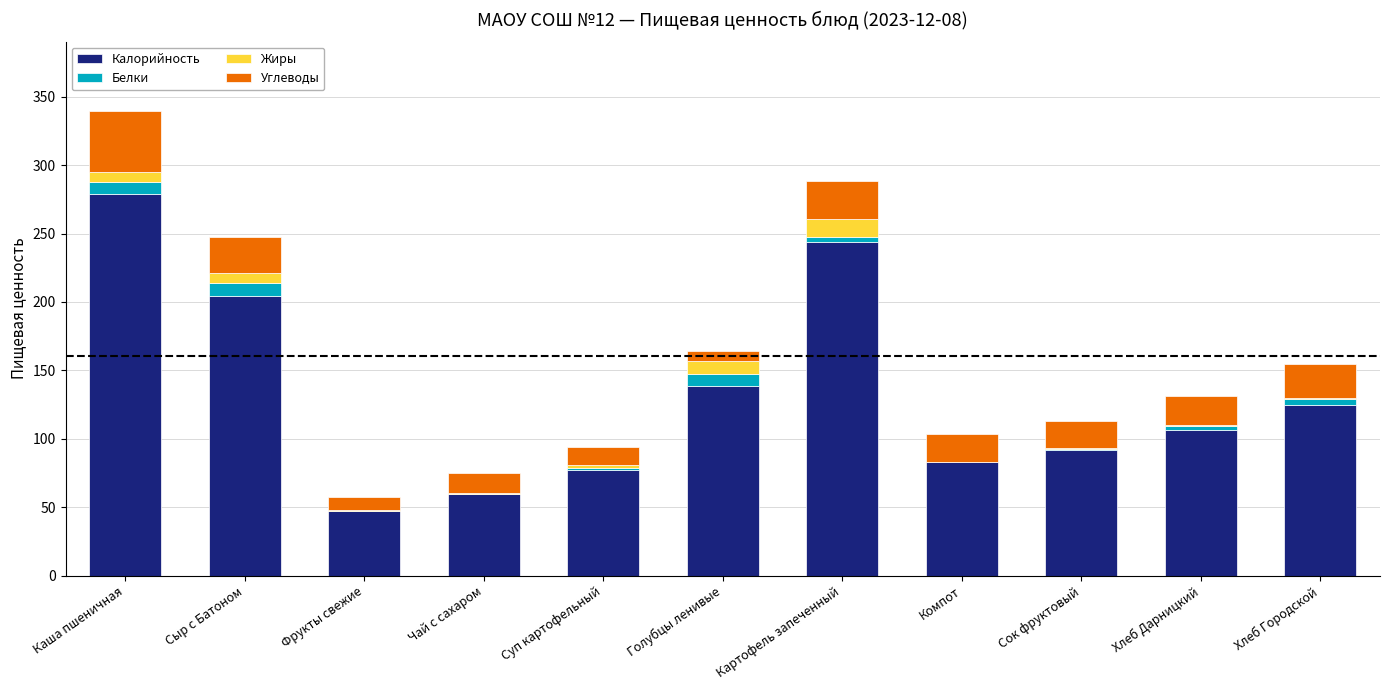

The Калорийность series shows 82.9 at Компот. True or false?

True